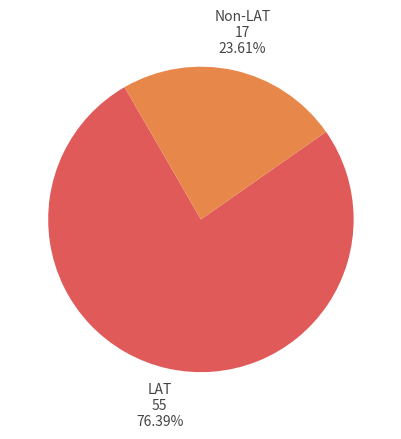

To the nearest percent, what percentage of the pie is LAT?

76%